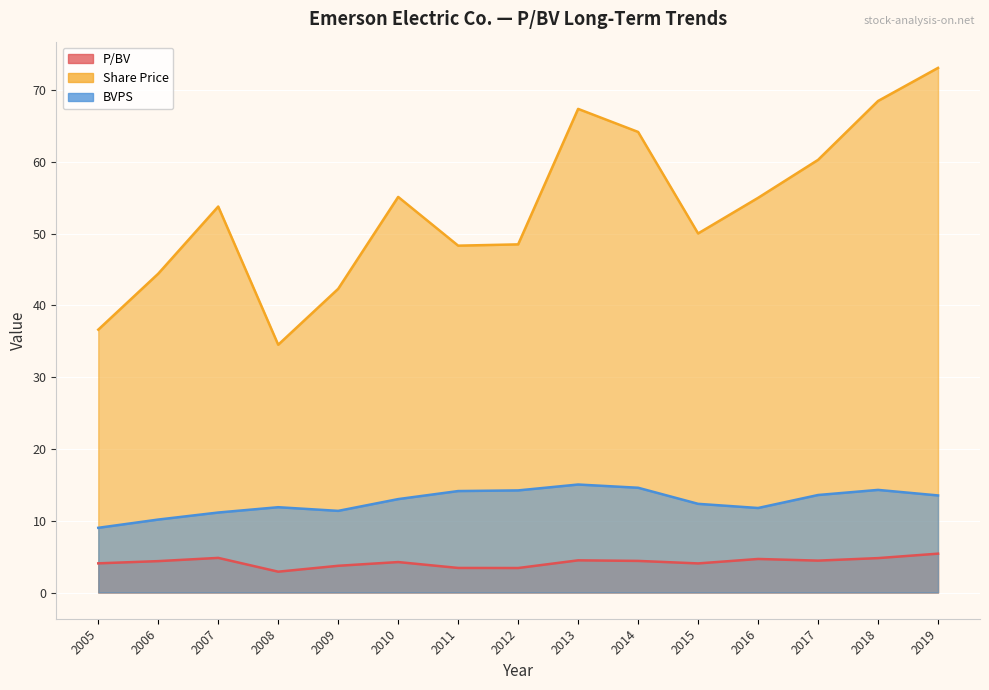

List the series in order of their overall mean, highest first.

Share Price, BVPS, P/BV